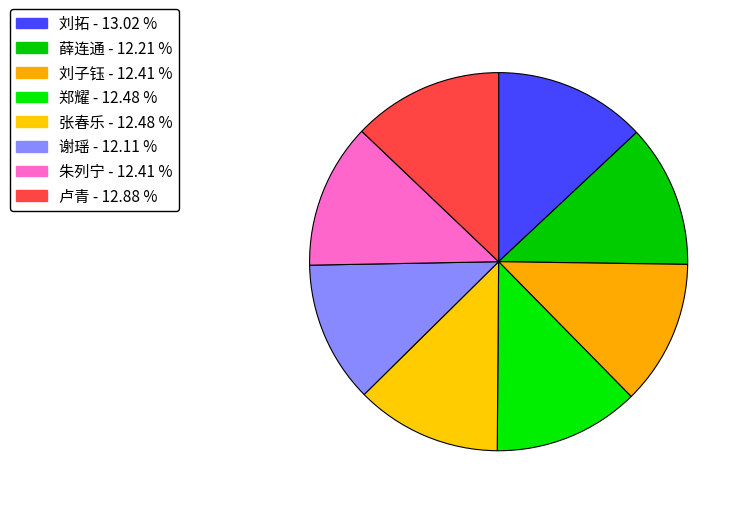

How many segments does this pie chart have?

8